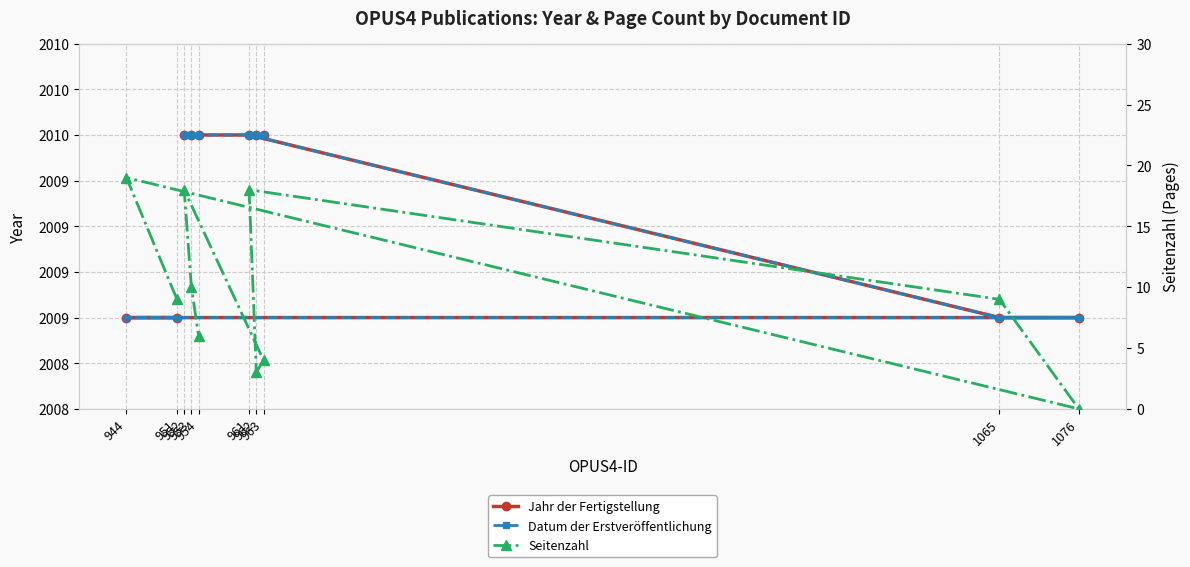

Is the value of Jahr der Fertigstellung at 963 greater than the value of Datum der Erstveröffentlichung at 963?

No